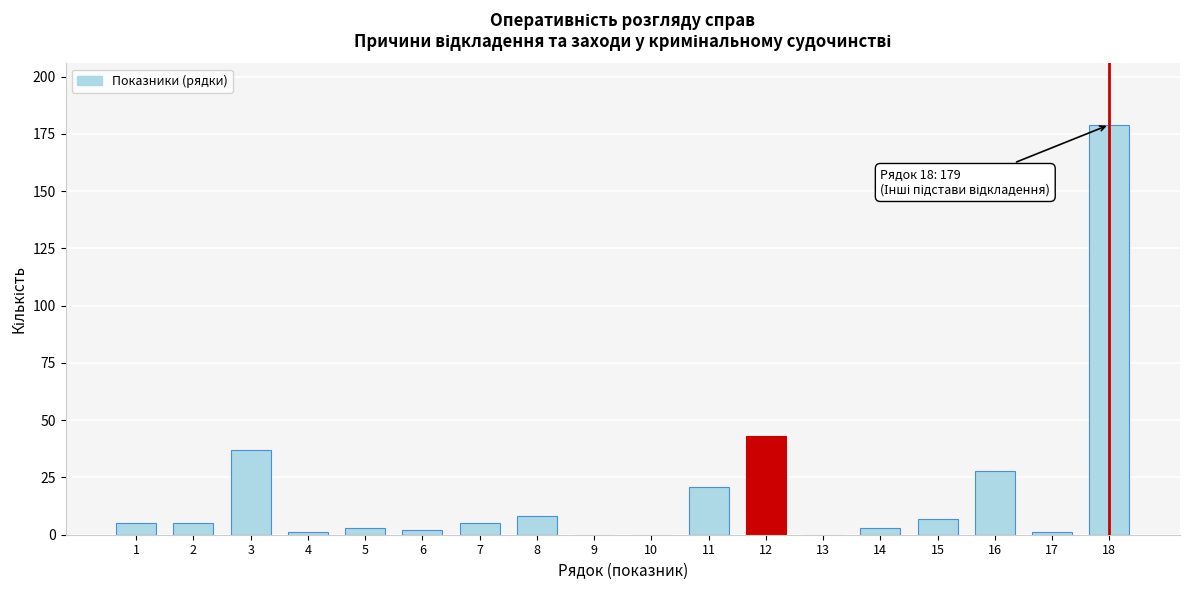

Reading left to right, transcribe all the data shown in this chart.

1=5	2=5	3=37	4=1	5=3	6=2	7=5	8=8	9=0	10=0	11=21	12=43	13=0	14=3	15=7	16=28	17=1	18=179